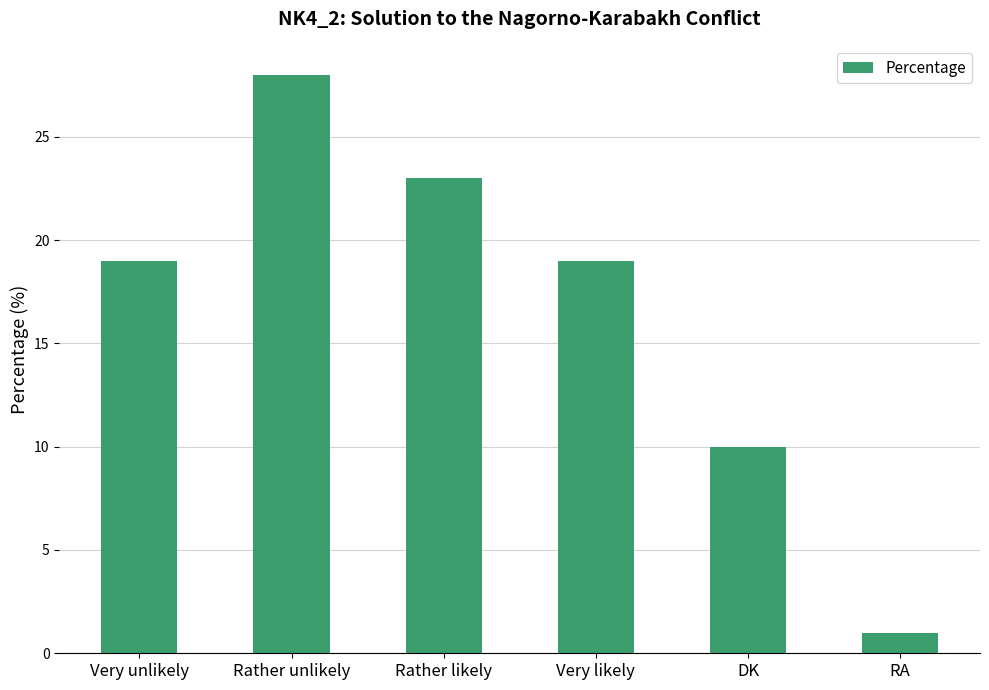

How many bars are there in total?

6